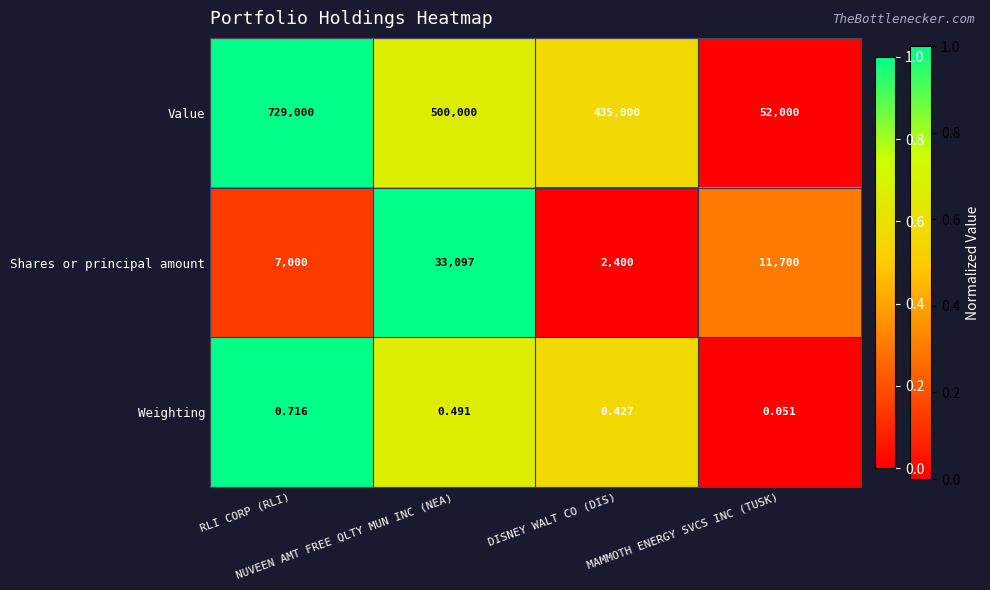

List the series in order of their peak value, highest first.

Value, Shares or principal amount, Weighting